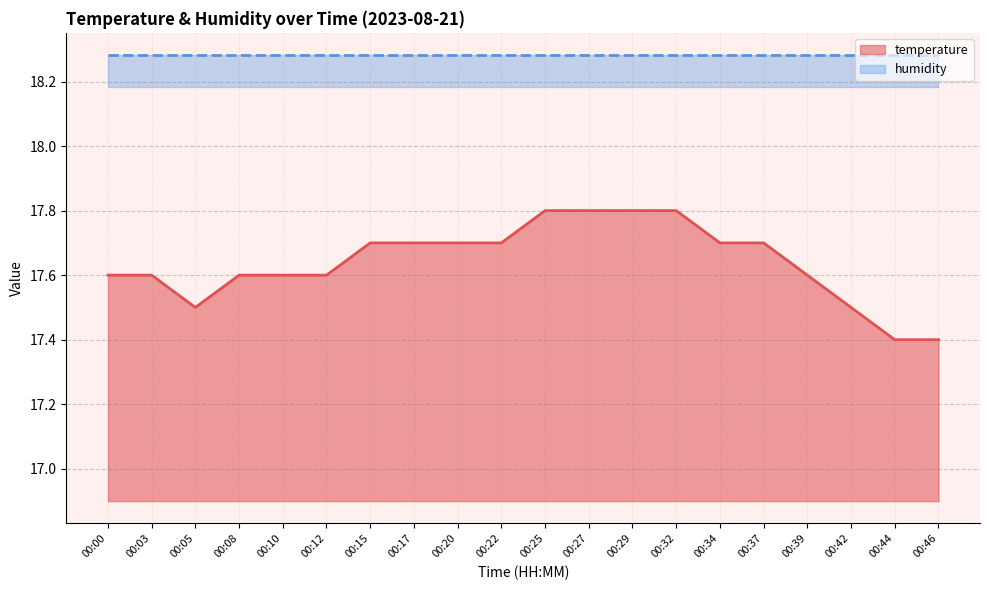

What is the smallest value displayed?

17.4